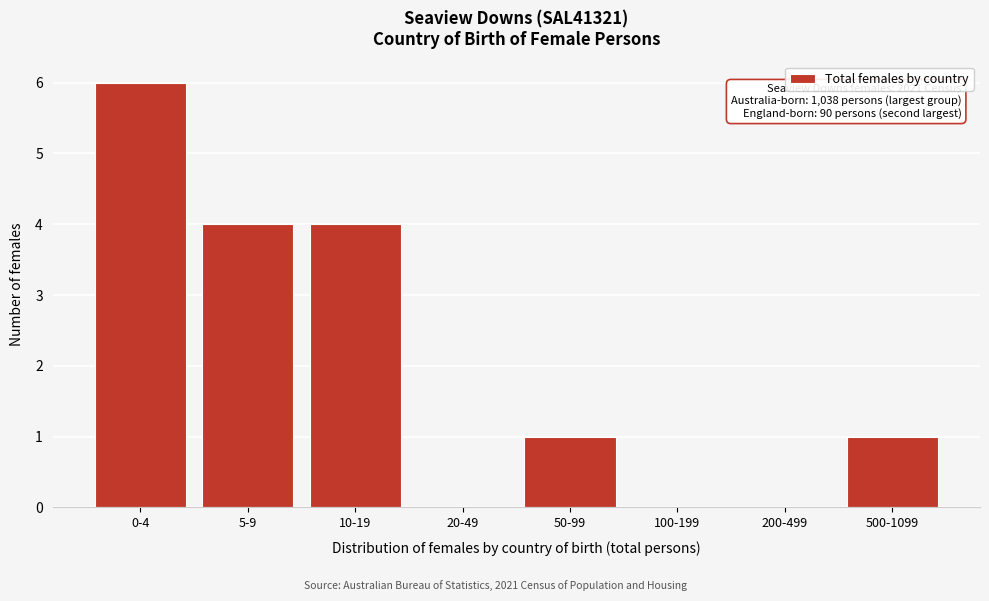

Reading left to right, transcribe all the data shown in this chart.

0-4=6	5-9=4	10-19=4	20-49=0	50-99=1	100-199=0	200-499=0	500-1099=1